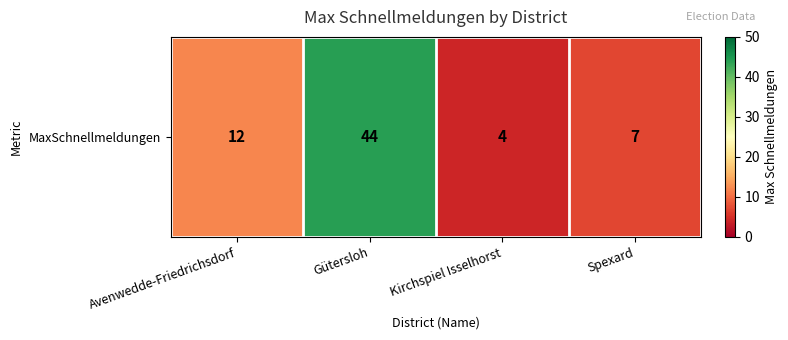

What is the change in value from Avenwedde-Friedrichsdorf to Kirchspiel Isselhorst?

-8